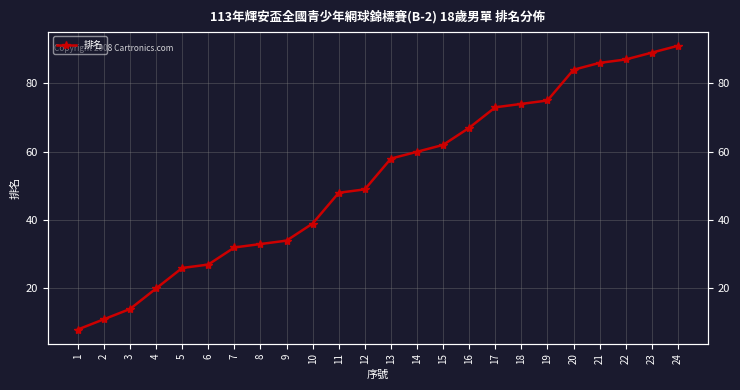

What is the change in value from 13 to 16?

+9